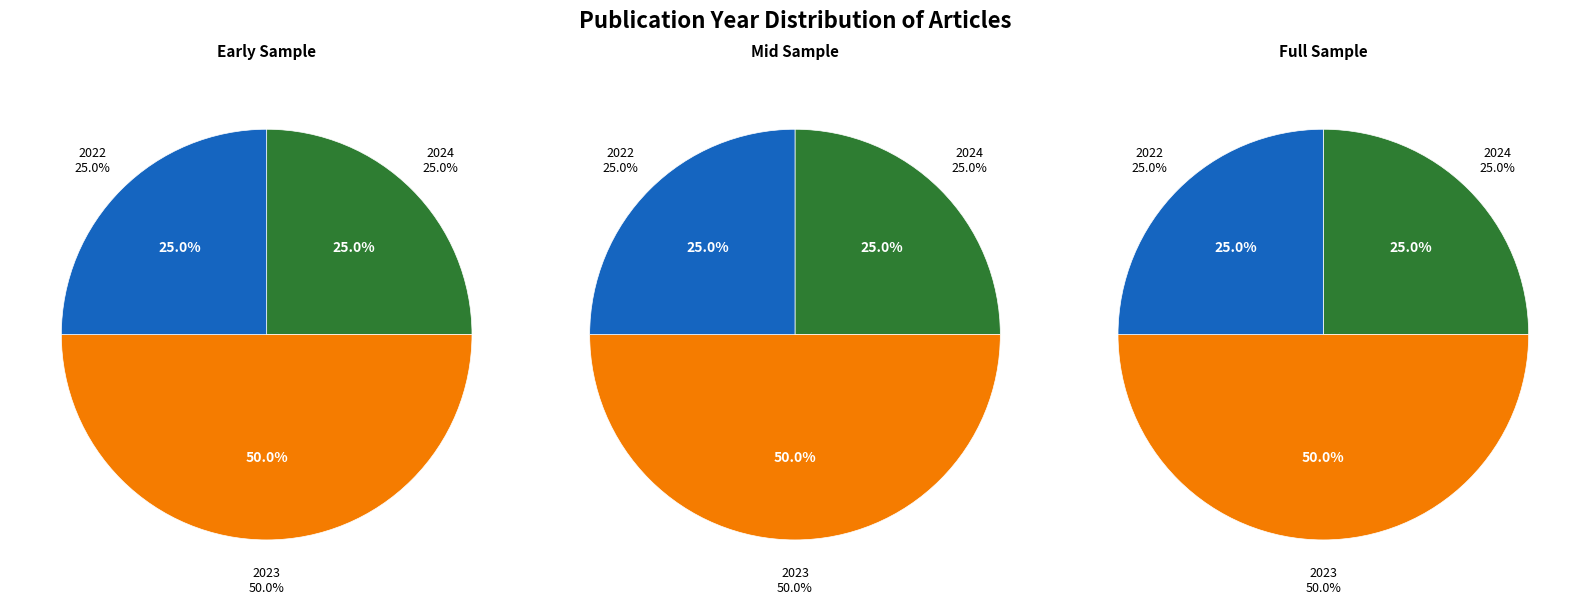

Which slice is the largest?

2023